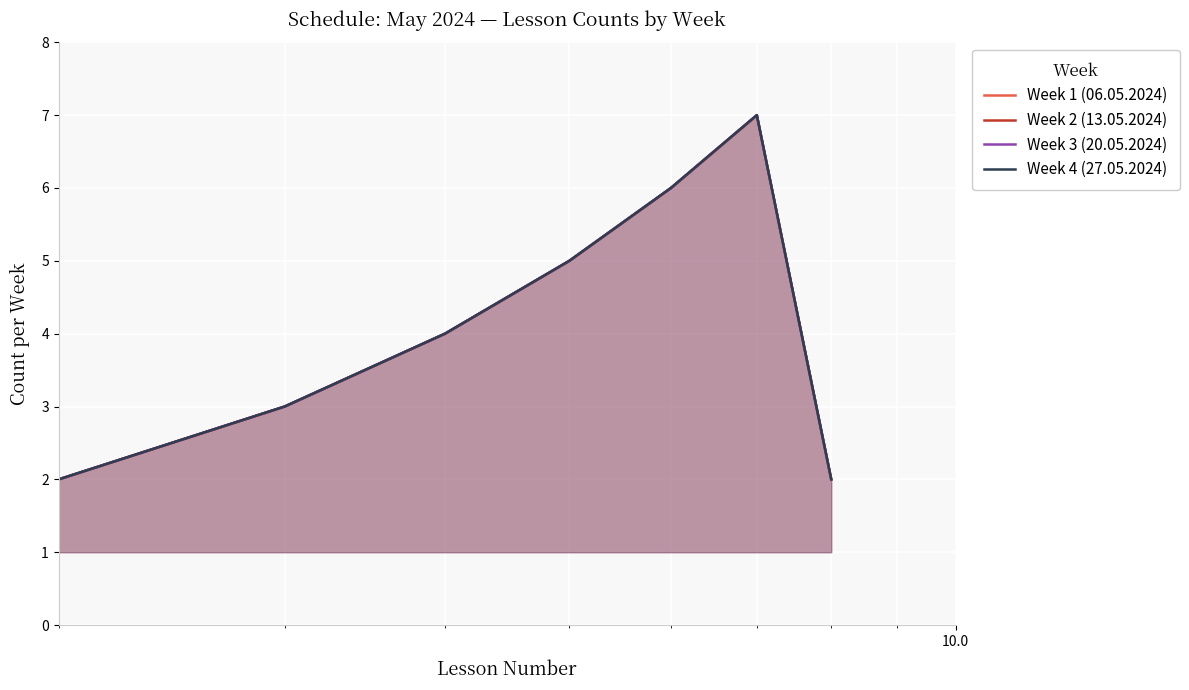

True or false: Week 4 (27.05.2024) and Week 2 (13.05.2024) intersect in this chart.

False